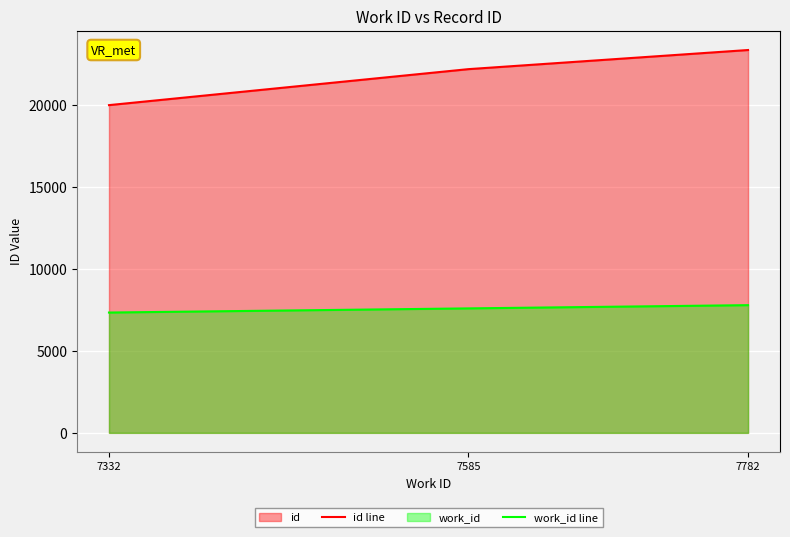

Between 7332 and 7782, which series saw the biggest shift?

id line